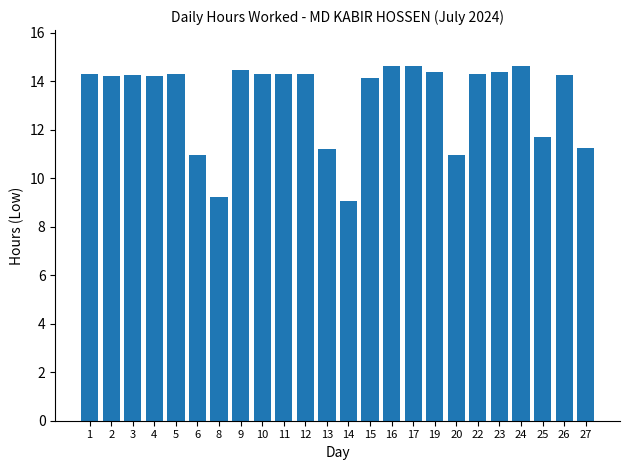

What is the value of the 13th bar from the left?

9.1